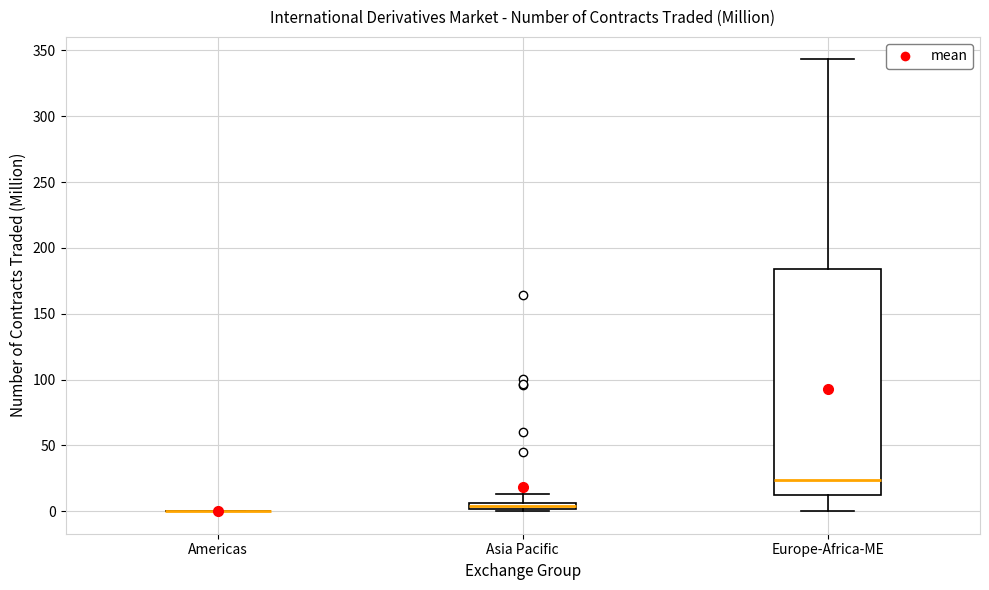

Which box is the tallest, from its lower edge to its upper edge?

Europe-Africa-ME